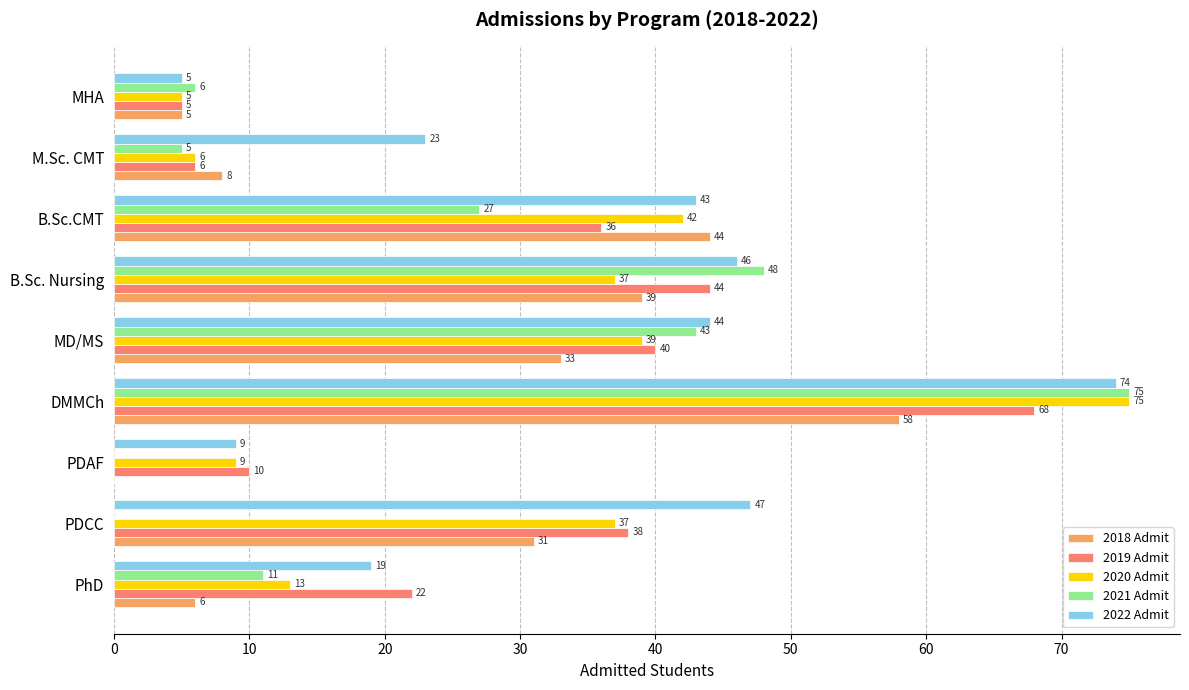

Is the value of 2020 Admit at B.Sc.CMT greater than the value of 2022 Admit at B.Sc.CMT?

No